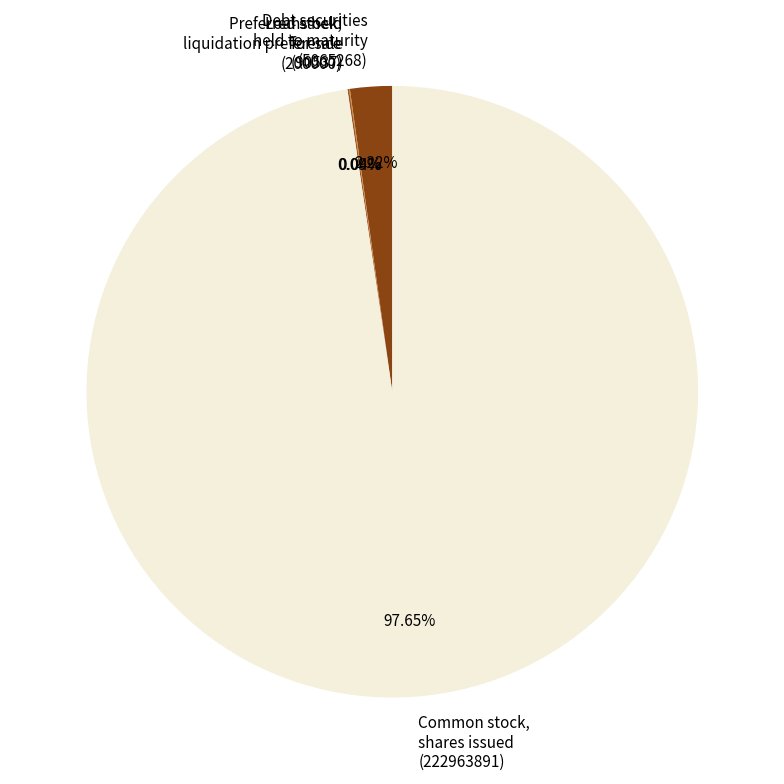

Which slice is the smallest?

Loans held for sale